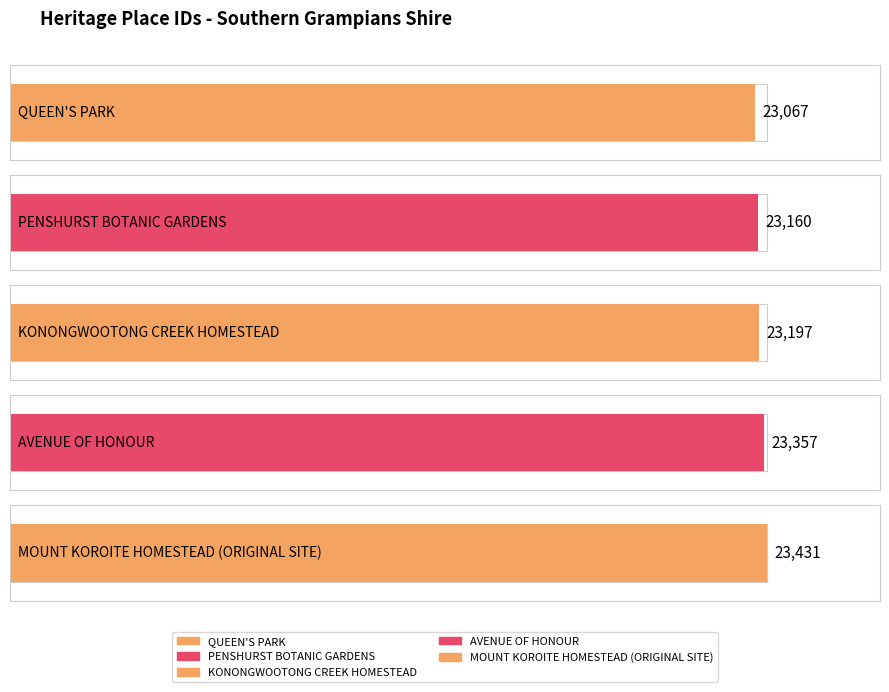

What is the smallest value displayed?

23067